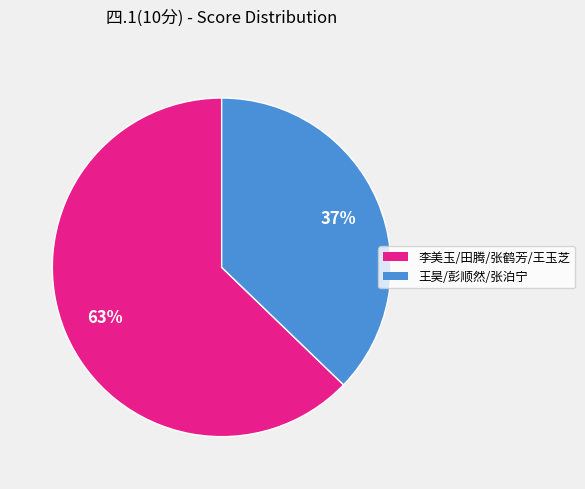

To the nearest percent, what is the average slice percentage?

50%